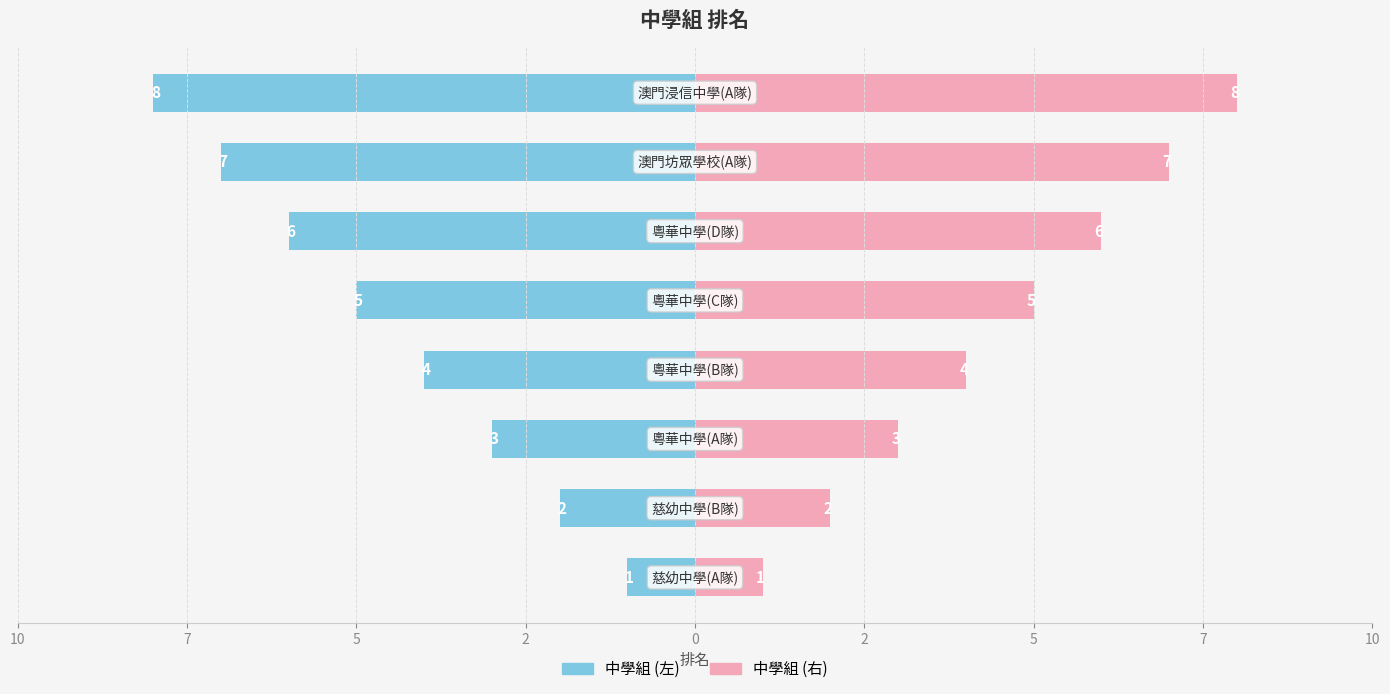

What is the difference between the maximum and minimum values in the 排名 (左) series?

7